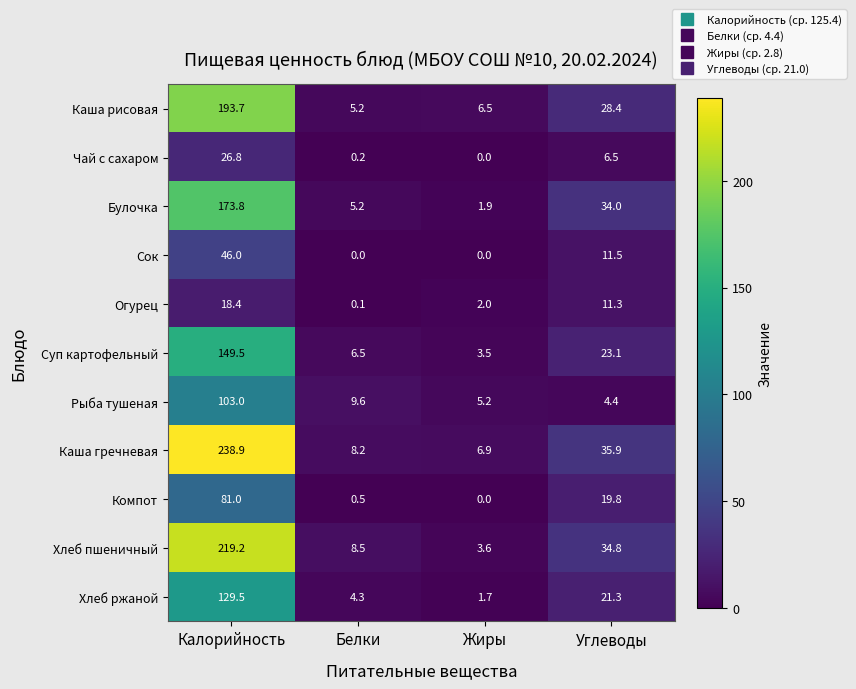

What is the total value across all series at Белки?

48.3